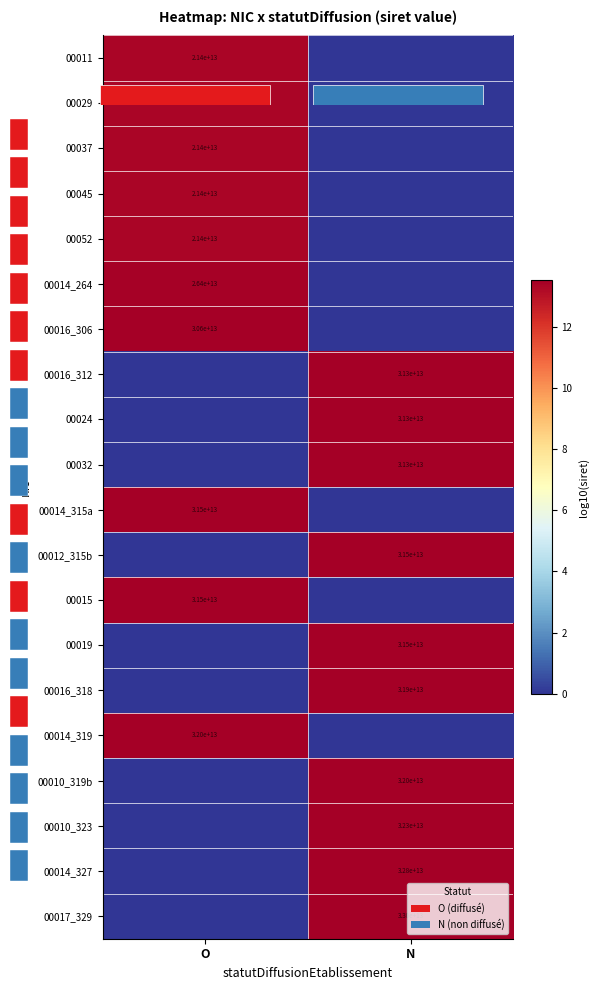

What is the total value across all series at O?

134.1